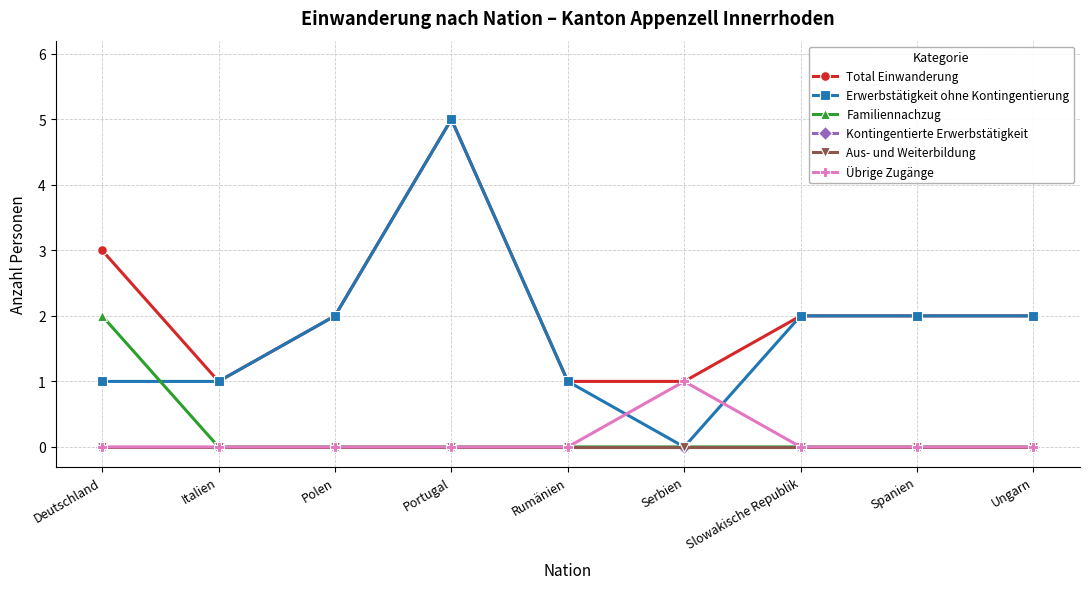

Reading left to right, what are all the values shown in this chart?

Total Einwanderung: Deutschland=3	Italien=1	Polen=2	Portugal=5	Rumänien=1	Serbien=1	Slowakische Republik=2	Spanien=2	Ungarn=2
Erwerbstätigkeit ohne Kontingentierung: Deutschland=1	Italien=1	Polen=2	Portugal=5	Rumänien=1	Serbien=0	Slowakische Republik=2	Spanien=2	Ungarn=2
Familiennachzug: Deutschland=2	Italien=0	Polen=0	Portugal=0	Rumänien=0	Serbien=0	Slowakische Republik=0	Spanien=0	Ungarn=0
Kontingentierte Erwerbstätigkeit: Deutschland=0	Italien=0	Polen=0	Portugal=0	Rumänien=0	Serbien=0	Slowakische Republik=0	Spanien=0	Ungarn=0
Aus- und Weiterbildung: Deutschland=0	Italien=0	Polen=0	Portugal=0	Rumänien=0	Serbien=0	Slowakische Republik=0	Spanien=0	Ungarn=0
Übrige Zugänge: Deutschland=0	Italien=0	Polen=0	Portugal=0	Rumänien=0	Serbien=1	Slowakische Republik=0	Spanien=0	Ungarn=0